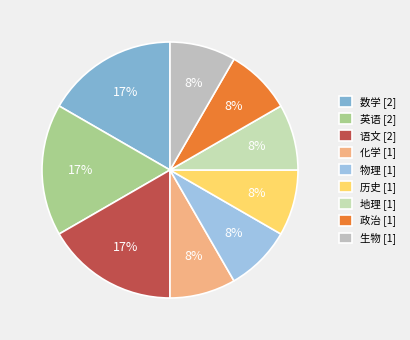

Does any single category account for the majority?

No